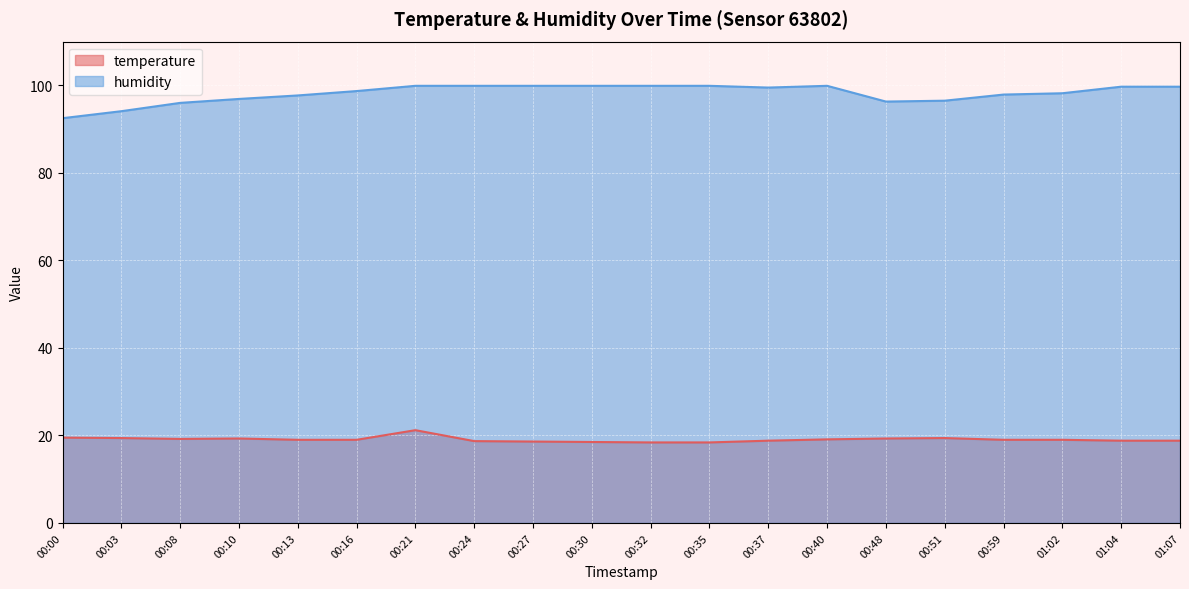

Which series changed the most between 00:13 and 00:27?

humidity